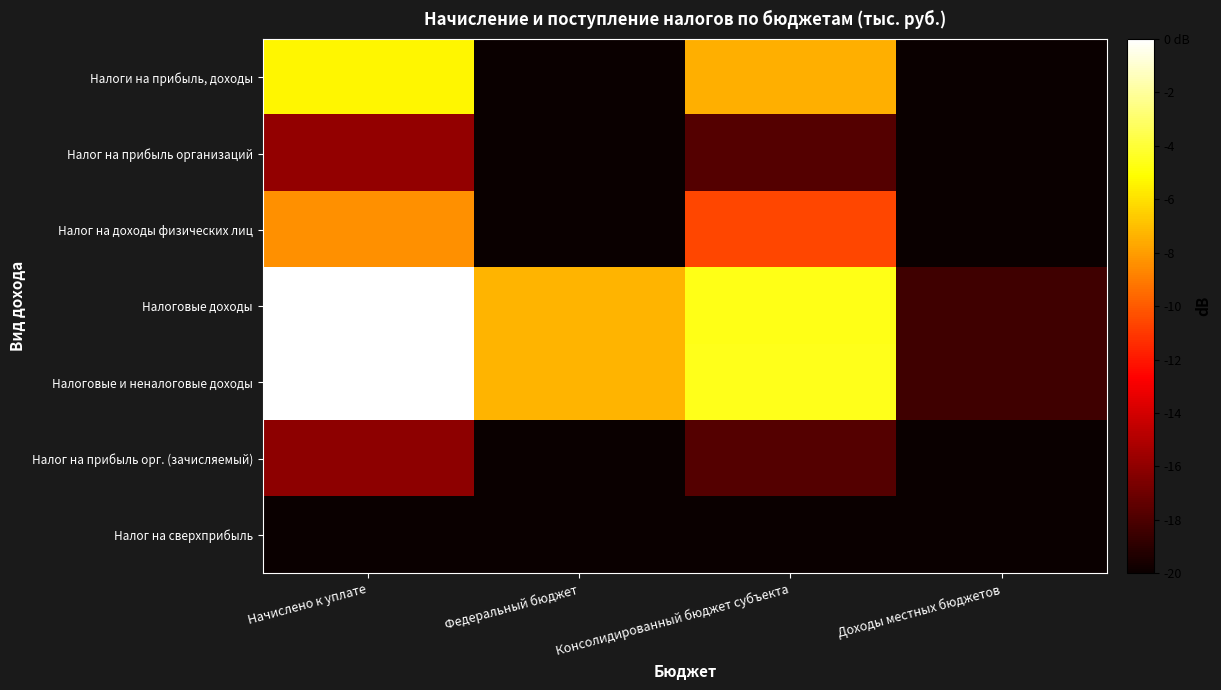

Reading left to right, extract all data points from this chart.

Налоги на прибыль, доходы: Начислено к уплате=-5.3	Федеральный бюджет=-20.0	Консолидированный бюджет субъекта=-7.5	Доходы местных бюджетов=-20.0
Налог на прибыль организаций: Начислено к уплате=-15.9	Федеральный бюджет=-20.0	Консолидированный бюджет субъекта=-17.8	Доходы местных бюджетов=-20.0
Налог на доходы физических лиц: Начислено к уплате=-8.4	Федеральный бюджет=-20.0	Консолидированный бюджет субъекта=-10.6	Доходы местных бюджетов=-20.0
Налоговые доходы: Начислено к уплате=-0.0	Федеральный бюджет=-7.3	Консолидированный бюджет субъекта=-4.6	Доходы местных бюджетов=-18.4
Налоговые и неналоговые доходы: Начислено к уплате=0.0	Федеральный бюджет=-7.3	Консолидированный бюджет субъекта=-4.6	Доходы местных бюджетов=-18.4
Налог на прибыль орг. (зачисляемый): Начислено к уплате=-16.1	Федеральный бюджет=-20.0	Консолидированный бюджет субъекта=-17.8	Доходы местных бюджетов=-20.0
Налог на сверхприбыль: Начислено к уплате=-20.0	Федеральный бюджет=-20.0	Консолидированный бюджет субъекта=-20.0	Доходы местных бюджетов=-20.0